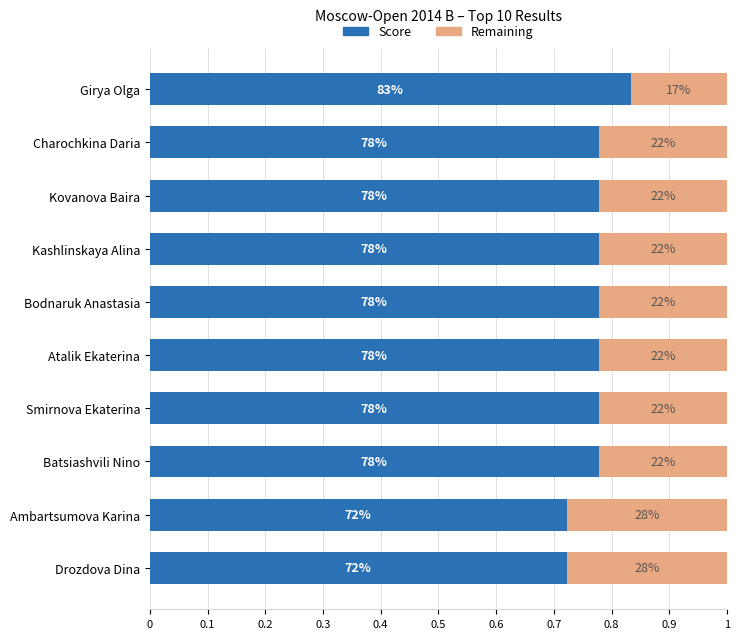

What are all the series names shown in the legend?

Score, Remaining